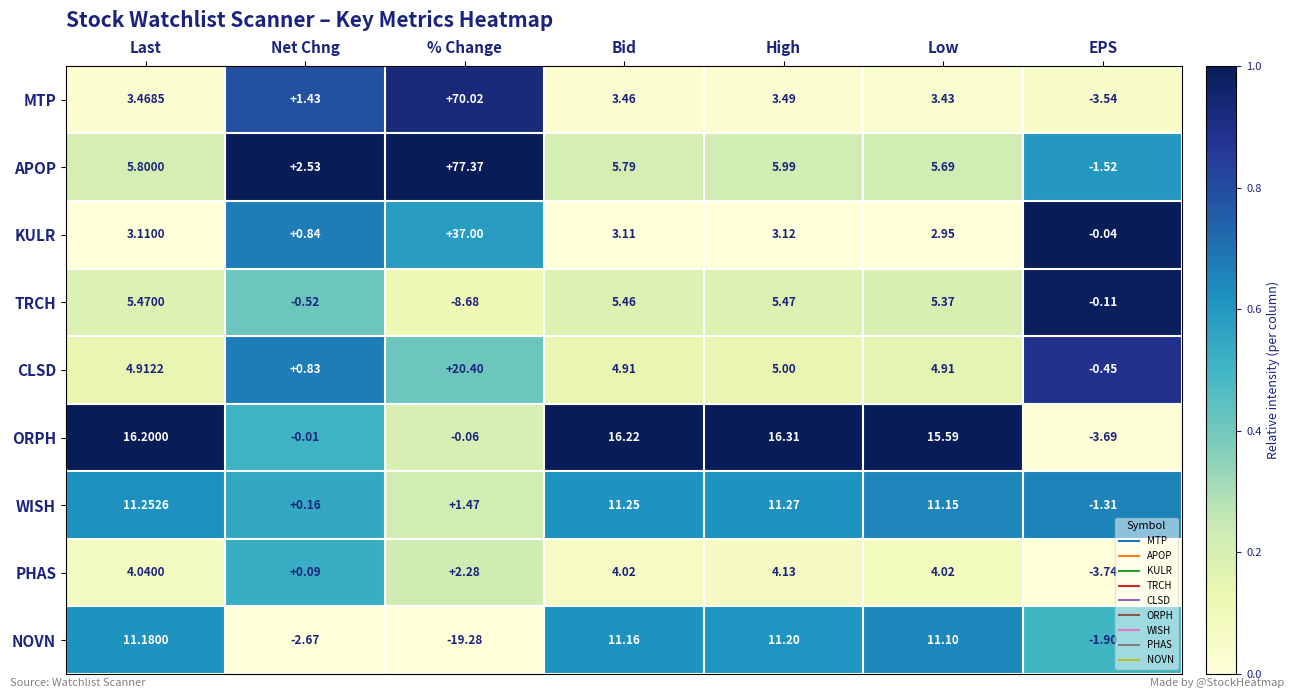

List the series in order of their peak value, highest first.

APOP, MTP, KULR, CLSD, ORPH, WISH, NOVN, TRCH, PHAS